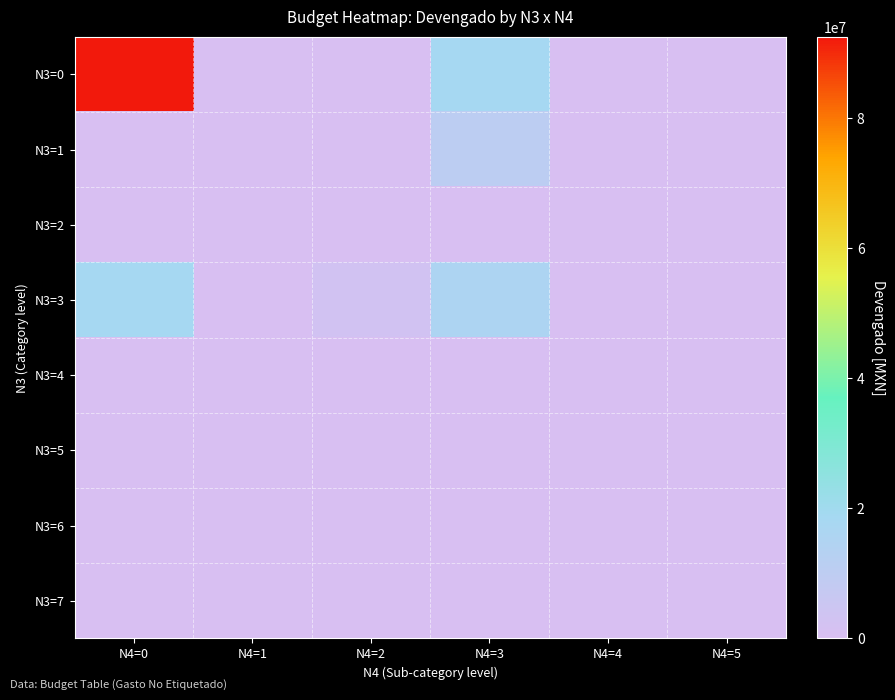

At which category does the chart reach its peak across all series?

N4=0